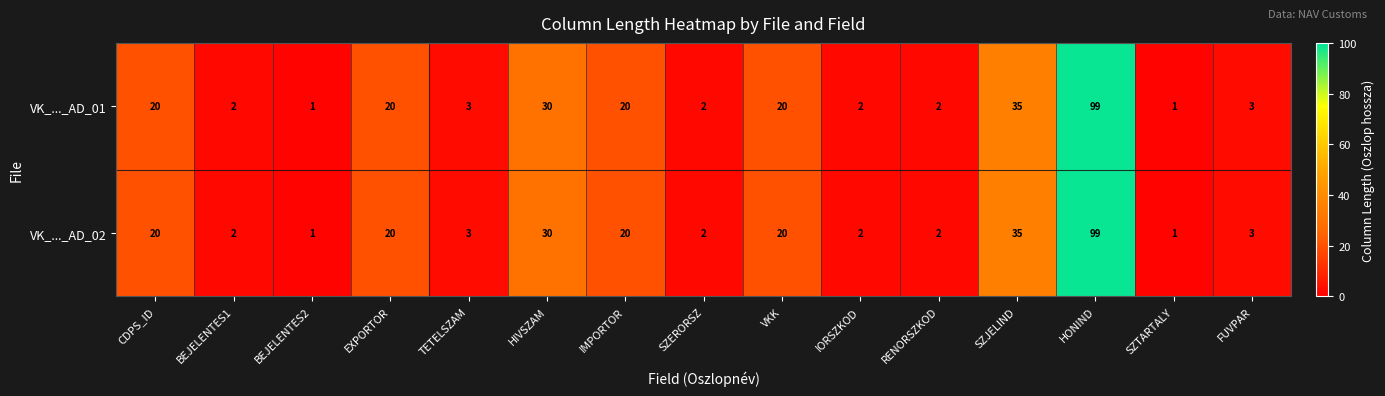

What value does the VK_..._AD_01 series have at HIVSZAM?

30